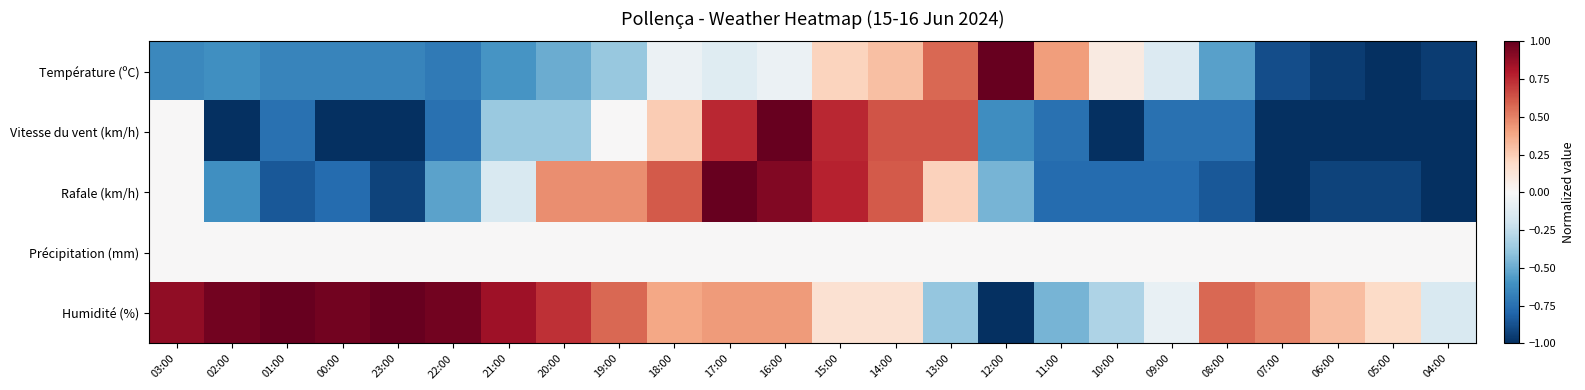

What is the total value across all series at 23:00?

-1.6